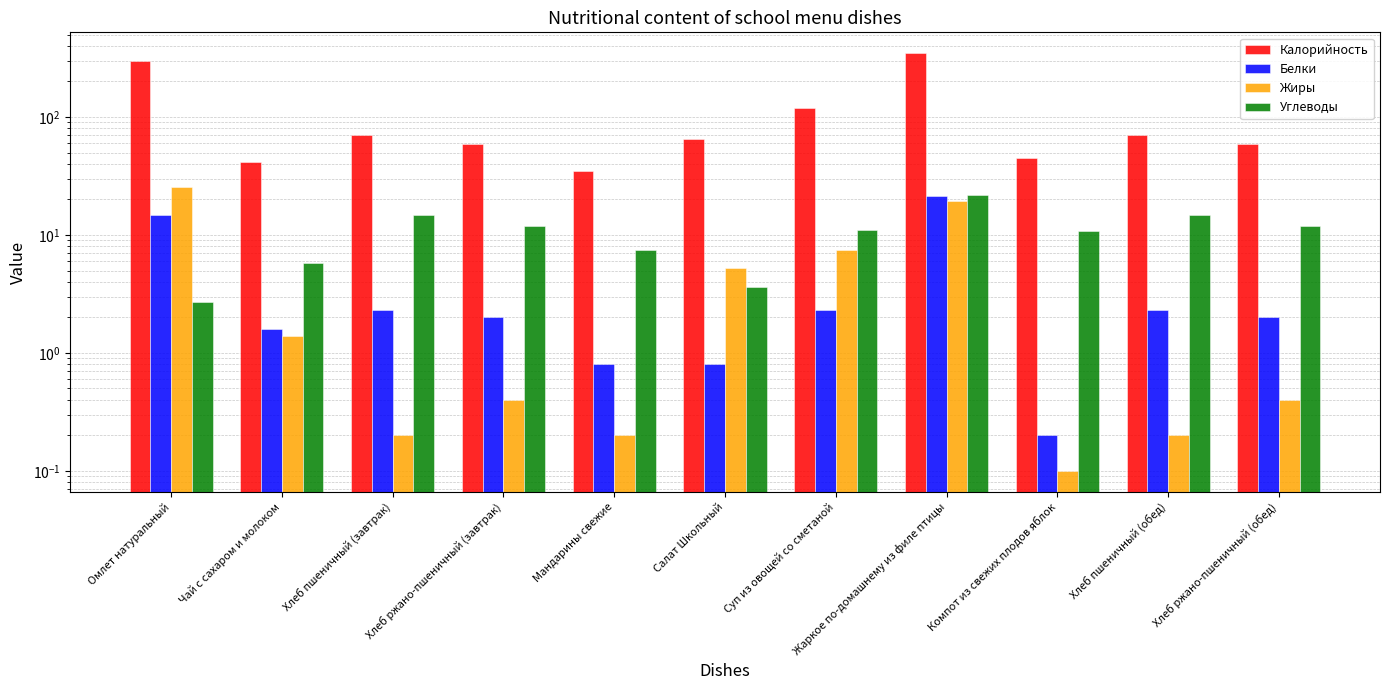

Which series has the largest total across all categories?

Калорийность